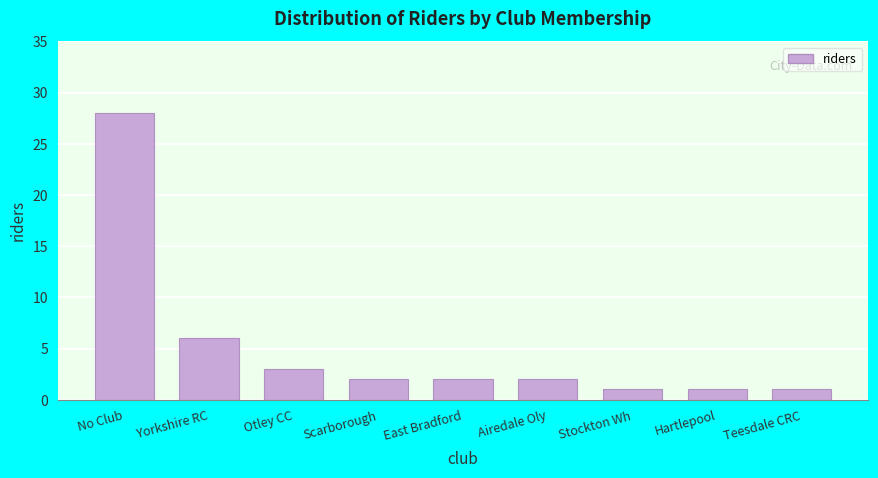

Reading left to right, extract all data points from this chart.

28	6	3	2	2	2	1	1	1